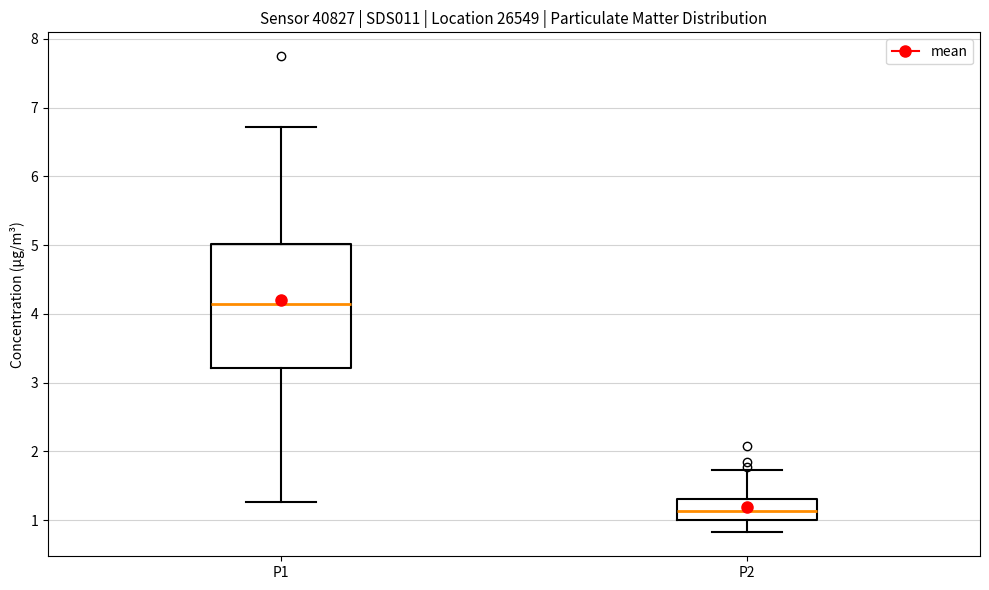

Reading left to right, read every box against the y-axis: the position of its median line, the range the box covers, and the ends of its whiskers. The values are not printed on the chart, so give them approximately, as read against the axis.

P1: median 4.2, box 3.2 to 5.0, whiskers 1.3 to 6.7
P2: median 1.1, box 1.0 to 1.3, whiskers 0.8 to 1.7